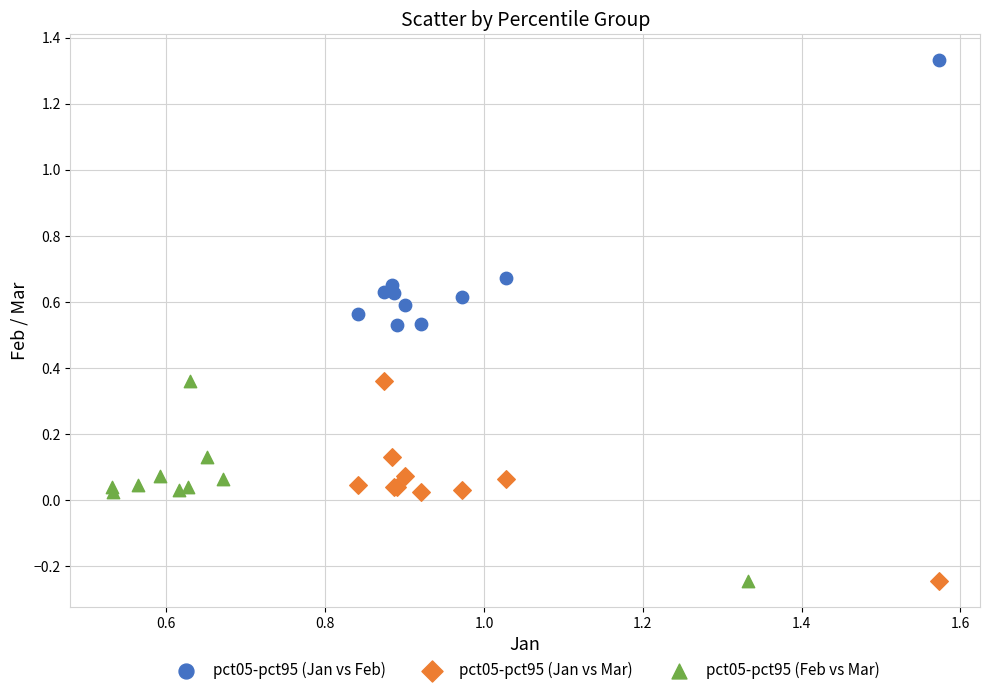

Which series has the widest spread of Y values?

pct05-pct95 (Jan vs Feb)